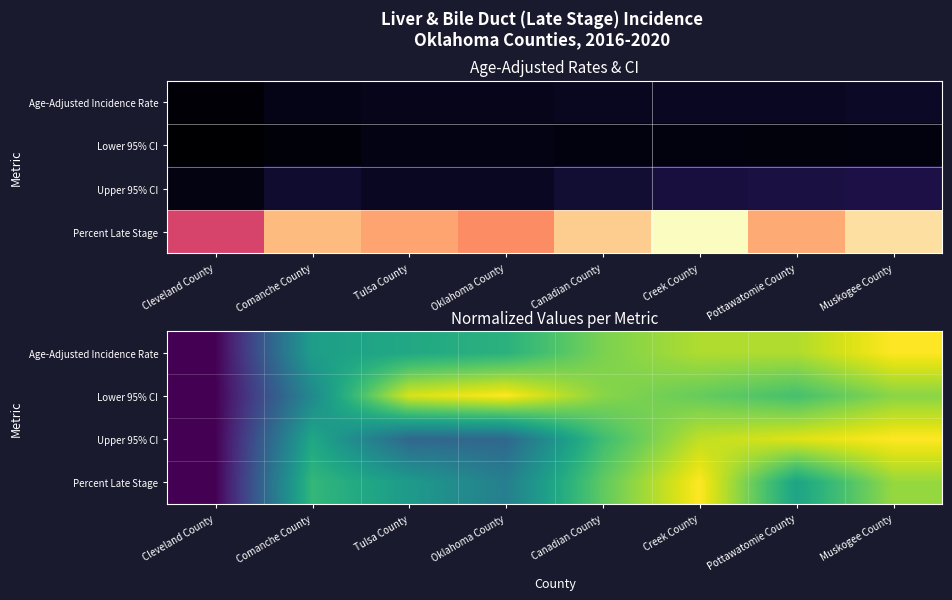

How many data points does each series have?

8